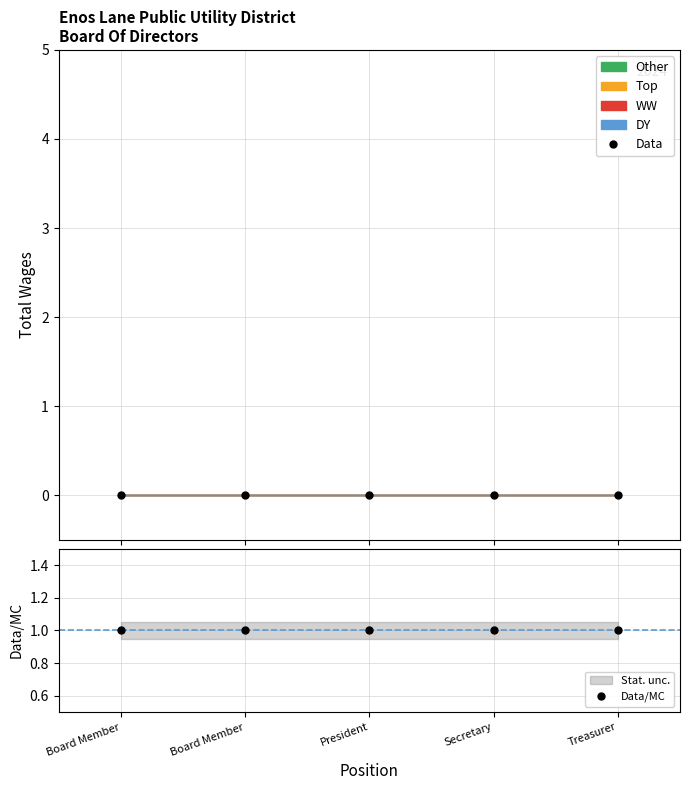

Is the value of Data/MC at President greater than the value of Data at Secretary?

Yes